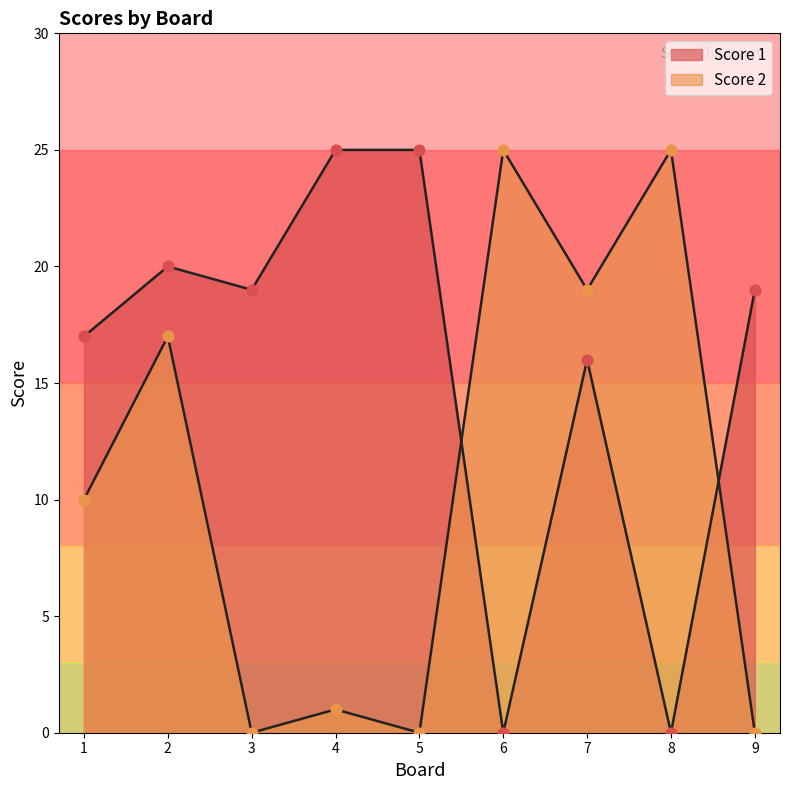

Which series reaches the minimum Y coordinate?

Score 1